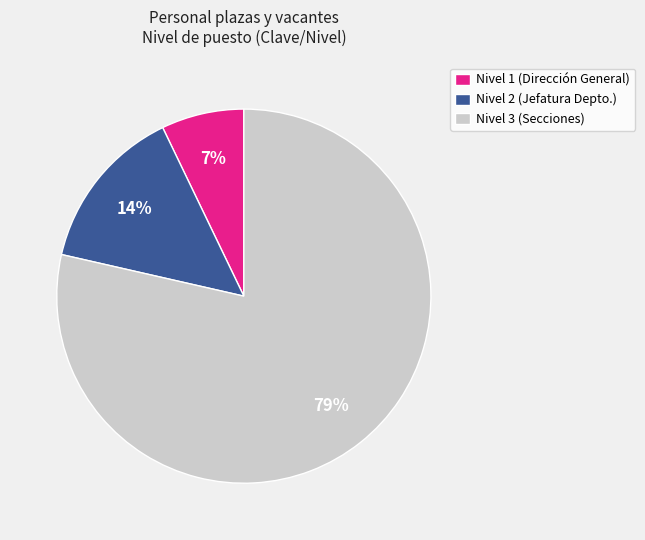

Which slice is the largest?

Nivel 3 (Secciones)